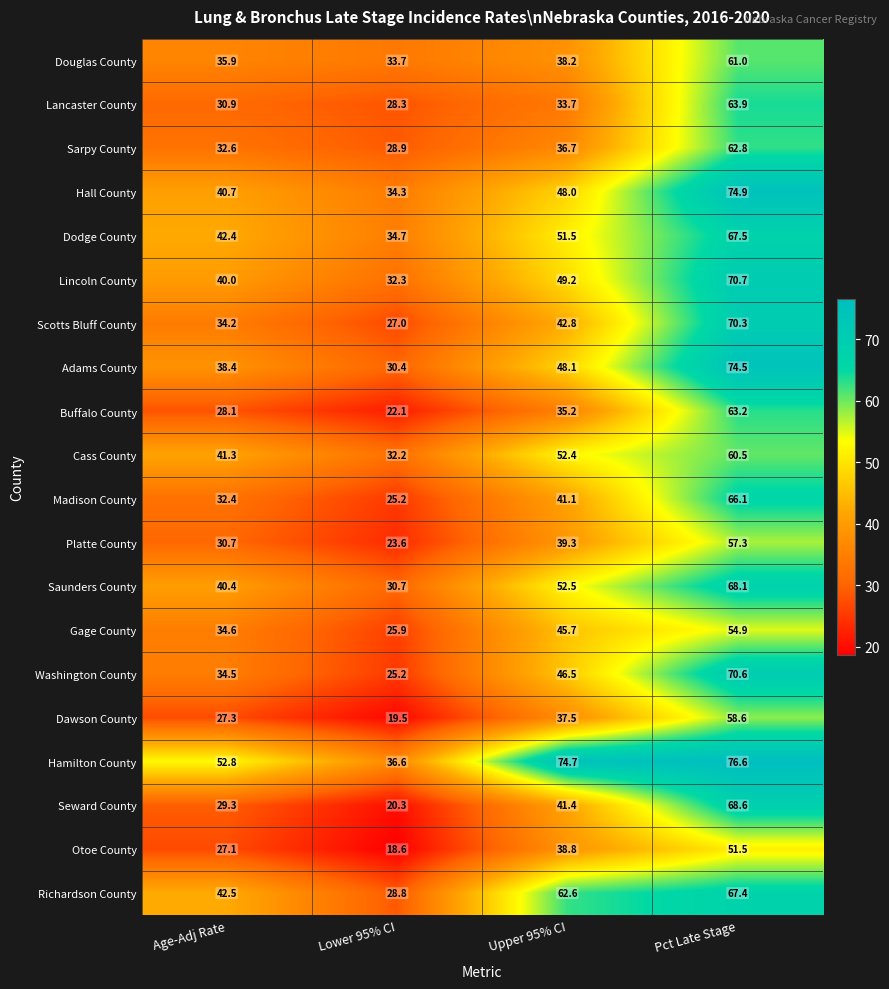

At how many categories does at least one series exceed 62?

2